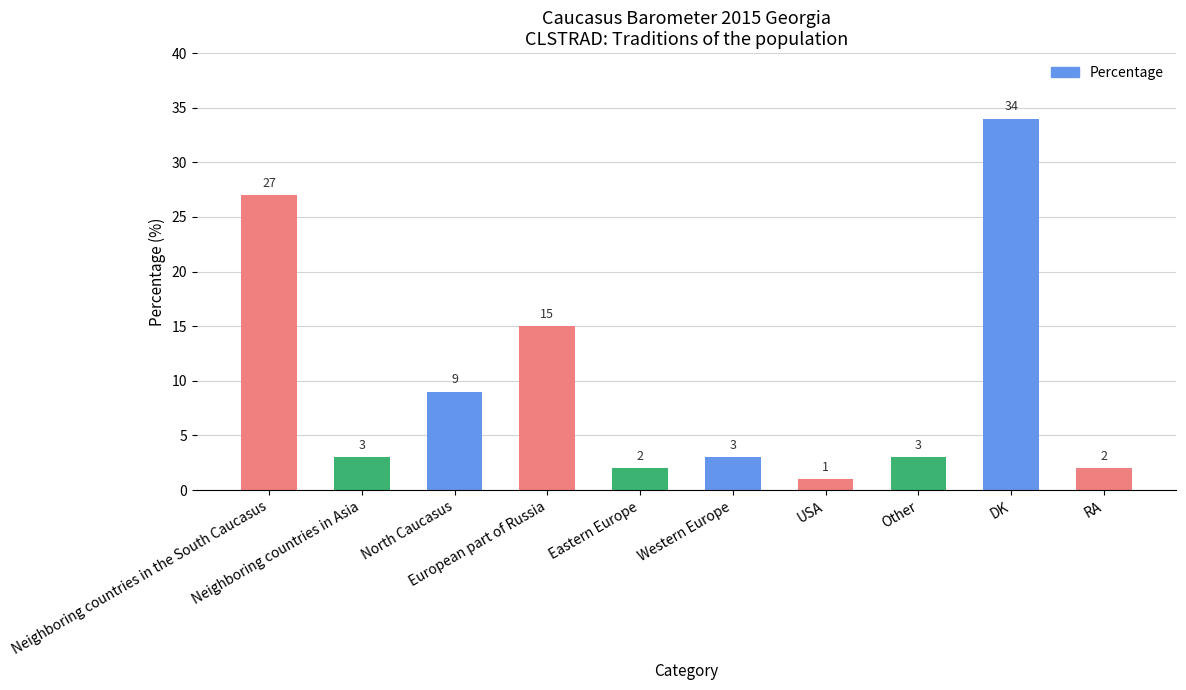

Reading right to left, transcribe all the data shown in this chart.

2	34	3	1	3	2	15	9	3	27